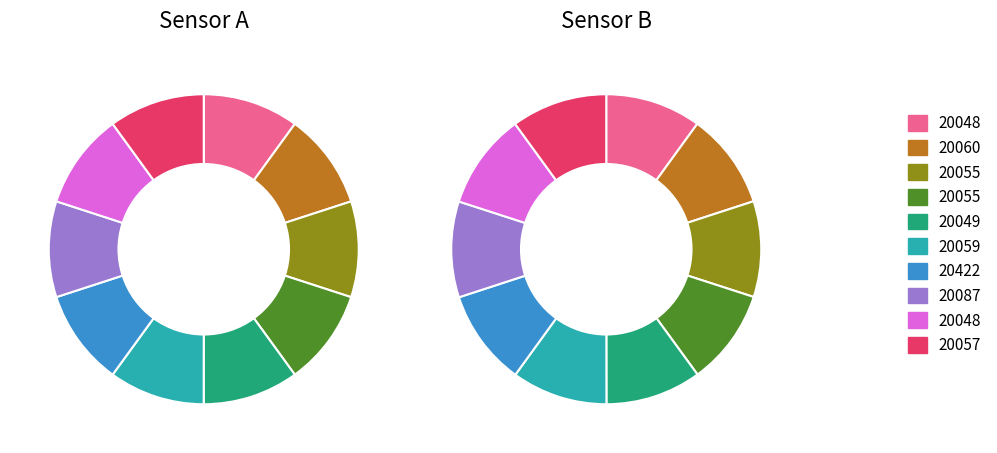

To the nearest percent, what is the average slice percentage?

10%